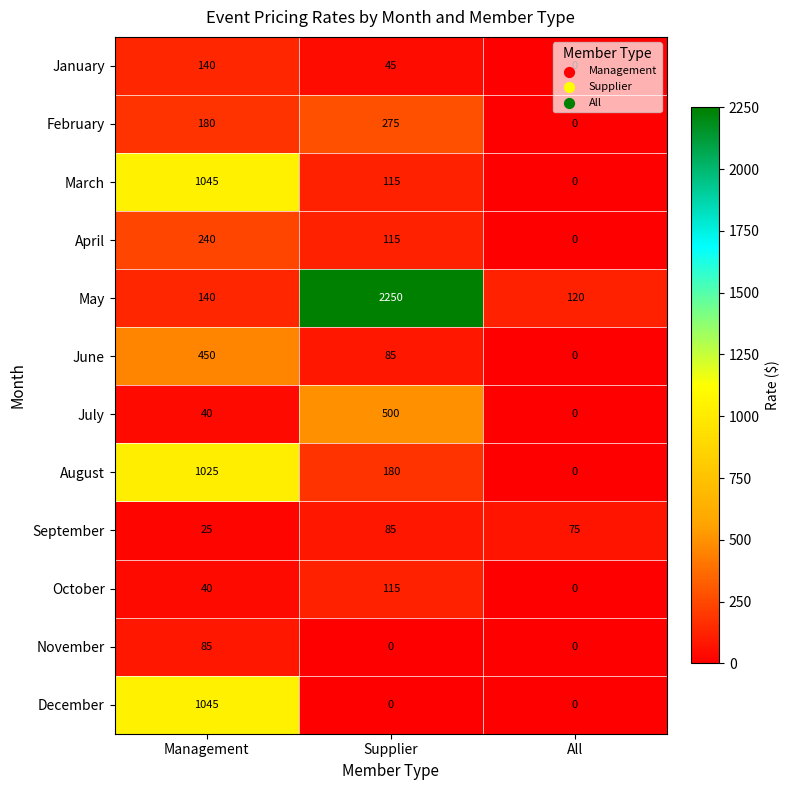

What is the spread (max minus min) of values at All?

120